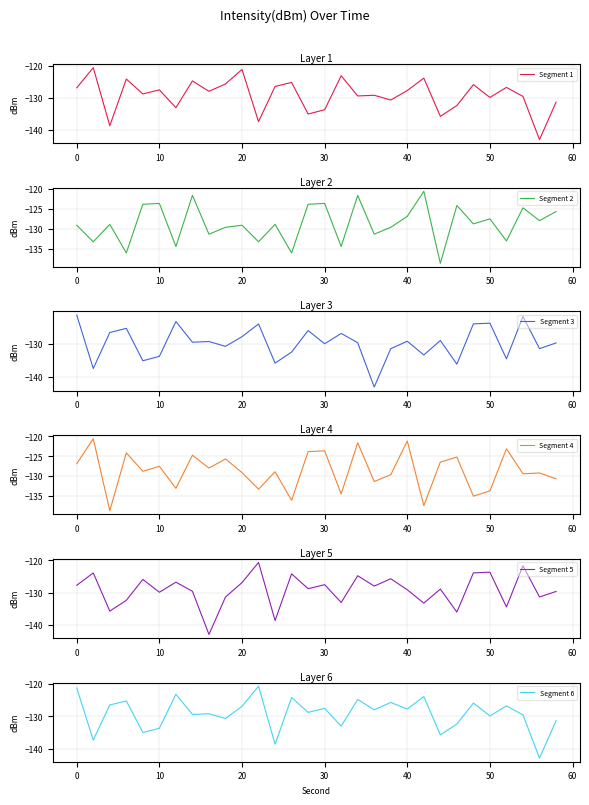

Reading left to right, extract all data points from this chart.

Segment 1: -126.9	-120.6	-138.7	-124.2	-128.8	-127.5	-133.1	-124.7	-128.0	-125.7	-121.2	-137.4	-126.5	-125.2	-135.0	-133.7	-123.1	-129.4	-129.2	-130.7	-127.7	-123.9	-135.7	-132.4	-125.9	-129.9	-126.8	-129.6	-143.0	-131.4
Segment 2: -129.1	-133.3	-128.9	-136.1	-123.8	-123.6	-134.5	-121.6	-131.4	-129.6	-129.1	-133.3	-128.9	-136.1	-123.8	-123.6	-134.5	-121.6	-131.4	-129.6	-126.9	-120.6	-138.7	-124.2	-128.8	-127.5	-133.1	-124.7	-128.0	-125.7
Segment 3: -121.2	-137.4	-126.5	-125.2	-135.0	-133.7	-123.1	-129.4	-129.2	-130.7	-127.7	-123.9	-135.7	-132.4	-125.9	-129.9	-126.8	-129.6	-143.0	-131.4	-129.1	-133.3	-128.9	-136.1	-123.8	-123.6	-134.5	-121.6	-131.4	-129.6
Segment 4: -126.9	-120.6	-138.7	-124.2	-128.8	-127.5	-133.1	-124.7	-128.0	-125.7	-129.1	-133.3	-128.9	-136.1	-123.8	-123.6	-134.5	-121.6	-131.4	-129.6	-121.2	-137.4	-126.5	-125.2	-135.0	-133.7	-123.1	-129.4	-129.2	-130.7
Segment 5: -127.7	-123.9	-135.7	-132.4	-125.9	-129.9	-126.8	-129.6	-143.0	-131.4	-126.9	-120.6	-138.7	-124.2	-128.8	-127.5	-133.1	-124.7	-128.0	-125.7	-129.1	-133.3	-128.9	-136.1	-123.8	-123.6	-134.5	-121.6	-131.4	-129.6
Segment 6: -121.2	-137.4	-126.5	-125.2	-135.0	-133.7	-123.1	-129.4	-129.2	-130.7	-126.9	-120.6	-138.7	-124.2	-128.8	-127.5	-133.1	-124.7	-128.0	-125.7	-127.7	-123.9	-135.7	-132.4	-125.9	-129.9	-126.8	-129.6	-143.0	-131.4